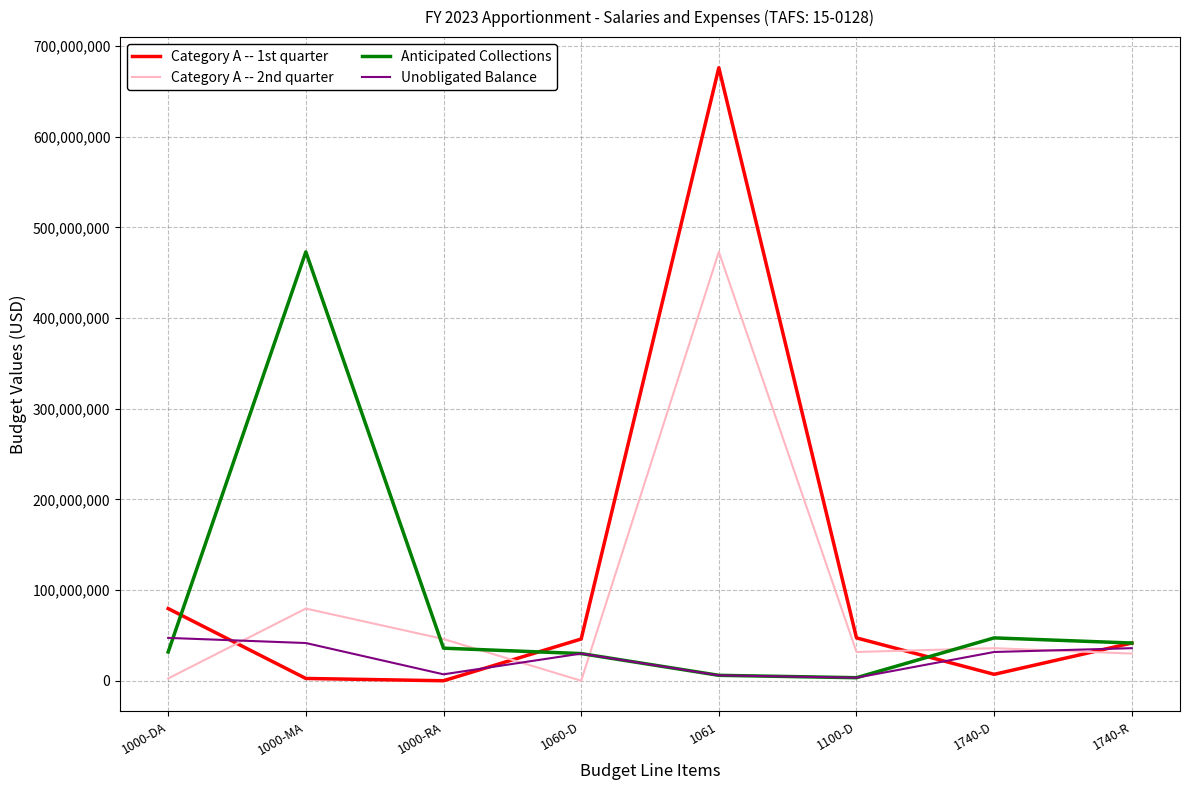

What is the lowest value of the Category A -- 1st quarter series?

16878